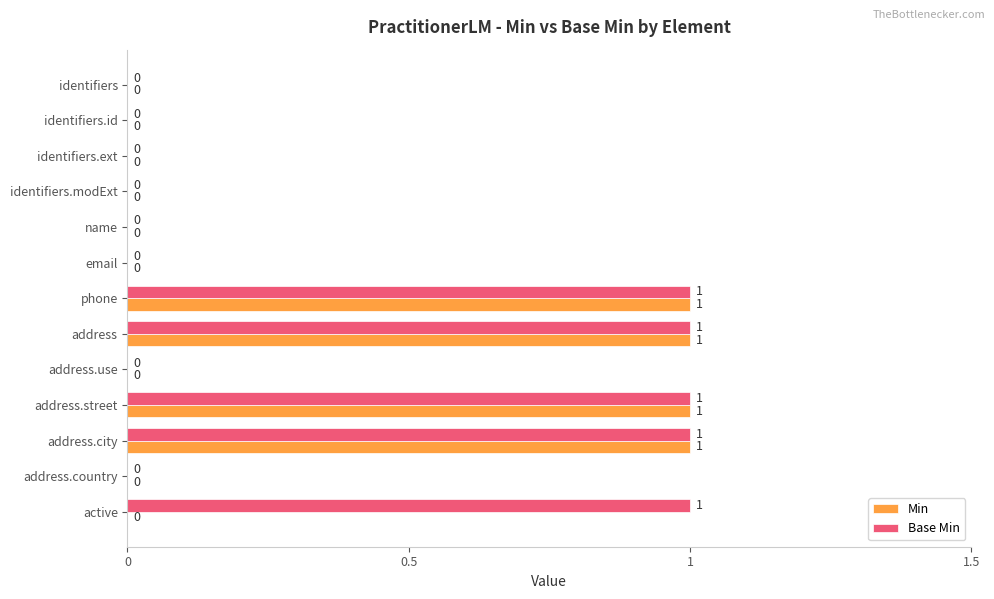

Which series has the largest total across all categories?

Base Min